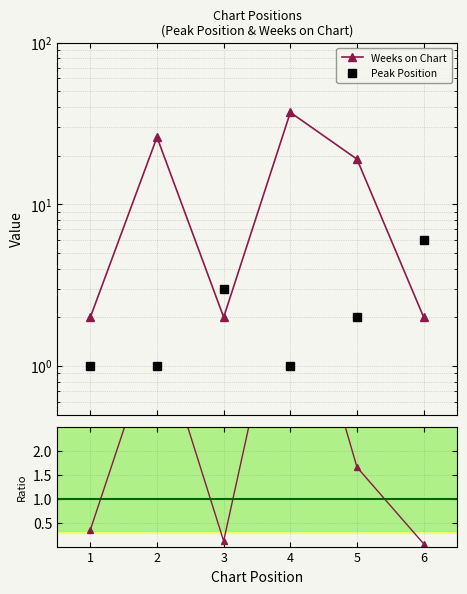

Which series has the largest range (max minus min)?

Weeks on Chart